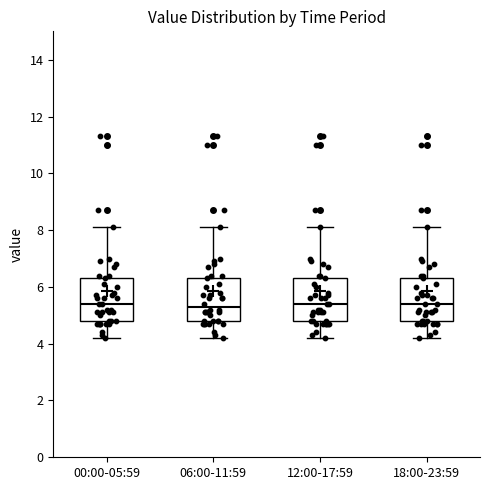

Where is the lower edge of the box for 12:00-17:59 on the y-axis? The values are not printed on the chart, so give them approximately, as read against the axis.

4.8